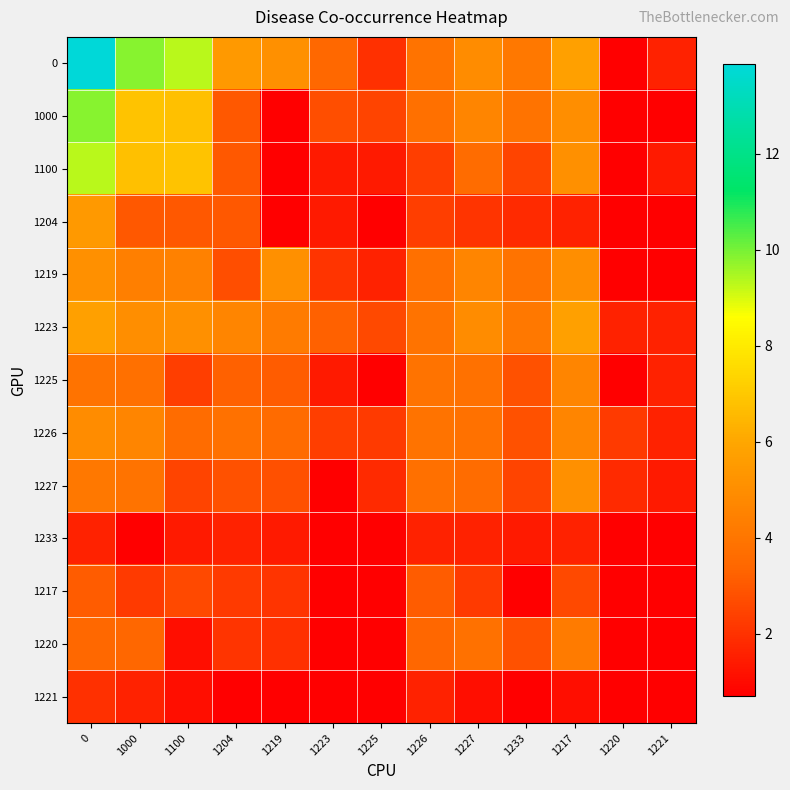

Reading left to right, list all the values displayed in this chart.

0: 0=13.9	1000=9.8	1100=9.3	1204=5.5	1219=5.1	1223=3.5	1225=1.9	1226=3.9	1227=4.9	1233=4.1	1217=5.7	1220=0.7	1221=1.6
1000: 0=9.8	1000=6.9	1100=6.8	1204=3.0	1219=0.7	1223=2.7	1225=2.5	1226=3.7	1227=4.6	1233=3.9	1217=5.0	1220=0.7	1221=0.7
1100: 0=9.3	1000=6.8	1100=6.9	1204=3.0	1219=0.7	1223=1.4	1225=1.4	1226=2.3	1227=3.6	1233=2.5	1217=5.1	1220=0.7	1221=1.4
1204: 0=5.5	1000=3.0	1100=3.0	1204=3.0	1219=0.7	1223=1.4	1225=0.7	1226=2.3	1227=2.1	1233=1.8	1217=1.6	1220=0.7	1221=0.7
1219: 0=5.1	1000=4.4	1100=4.5	1204=2.7	1219=5.1	1223=2.1	1225=1.6	1226=3.7	1227=4.6	1233=3.9	1217=5.0	1220=0.7	1221=0.7
1223: 0=5.7	1000=5.0	1100=5.1	1204=4.6	1219=4.2	1223=3.2	1225=2.6	1226=3.9	1227=4.9	1233=4.1	1217=5.7	1220=1.6	1221=1.6
1225: 0=3.9	1000=3.7	1100=2.3	1204=3.2	1219=3.1	1223=1.4	1225=0.7	1226=3.9	1227=3.8	1233=2.8	1217=4.6	1220=0.7	1221=1.6
1226: 0=4.9	1000=4.6	1100=3.6	1204=3.8	1219=3.6	1223=2.3	1225=2.2	1226=3.9	1227=3.8	1233=2.8	1217=4.6	1220=2.2	1221=1.6
1227: 0=4.1	1000=3.9	1100=2.5	1204=2.8	1219=2.8	1223=0.7	1225=1.8	1226=3.7	1227=3.6	1233=2.5	1217=5.1	1220=1.8	1221=1.4
1233: 0=1.6	1000=0.7	1100=1.4	1204=1.6	1219=1.4	1223=0.7	1225=0.7	1226=1.6	1227=1.6	1233=1.4	1217=1.6	1220=0.7	1221=0.7
1217: 0=3.1	1000=2.2	1100=2.6	1204=2.2	1219=2.1	1223=0.7	1225=0.7	1226=3.1	1227=2.2	1233=0.7	1217=2.6	1220=0.7	1221=0.7
1220: 0=3.5	1000=3.4	1100=1.1	1204=2.1	1219=1.9	1223=0.7	1225=0.7	1226=3.4	1227=3.8	1233=2.8	1217=4.2	1220=0.7	1221=0.7
1221: 0=1.9	1000=1.6	1100=1.1	1204=0.7	1219=0.7	1223=0.7	1225=0.7	1226=1.6	1227=1.1	1233=0.7	1217=1.1	1220=0.7	1221=0.7